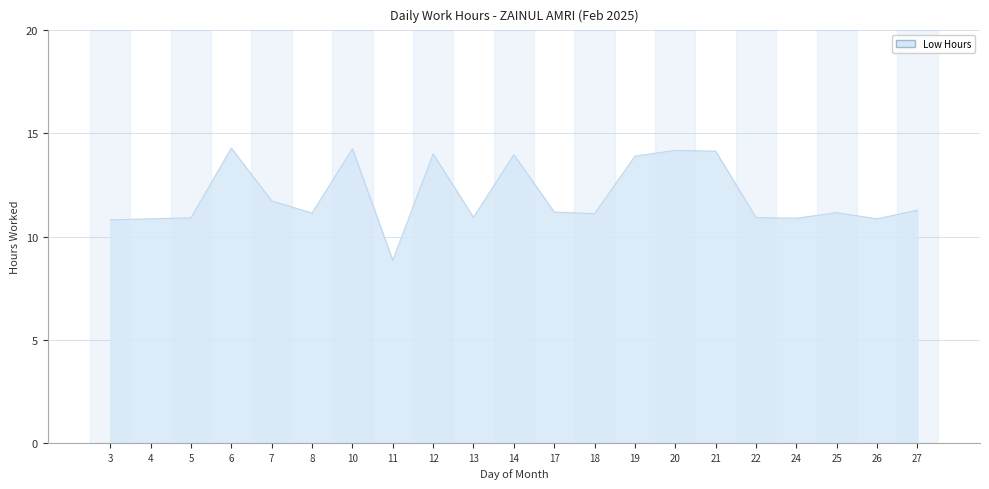

The value at 21 is 7.5. True or false?

False